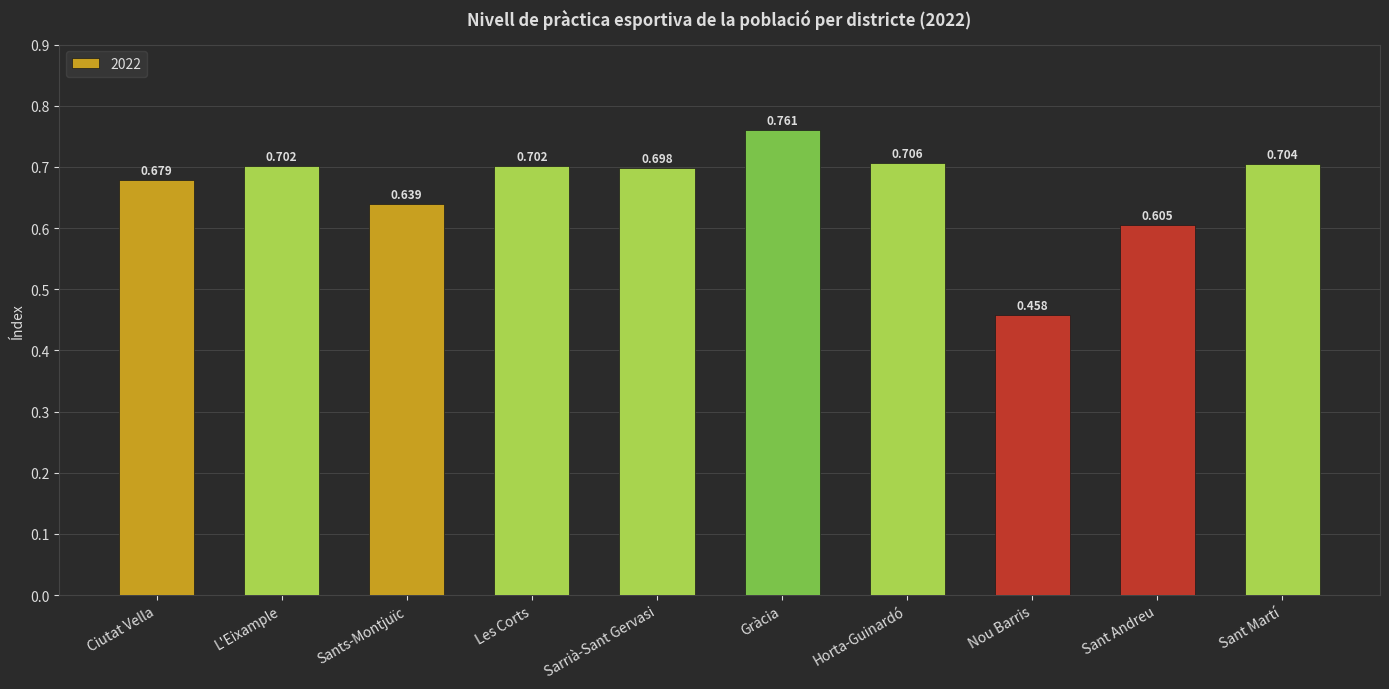

What is the difference between the second highest and second lowest values?

0.1